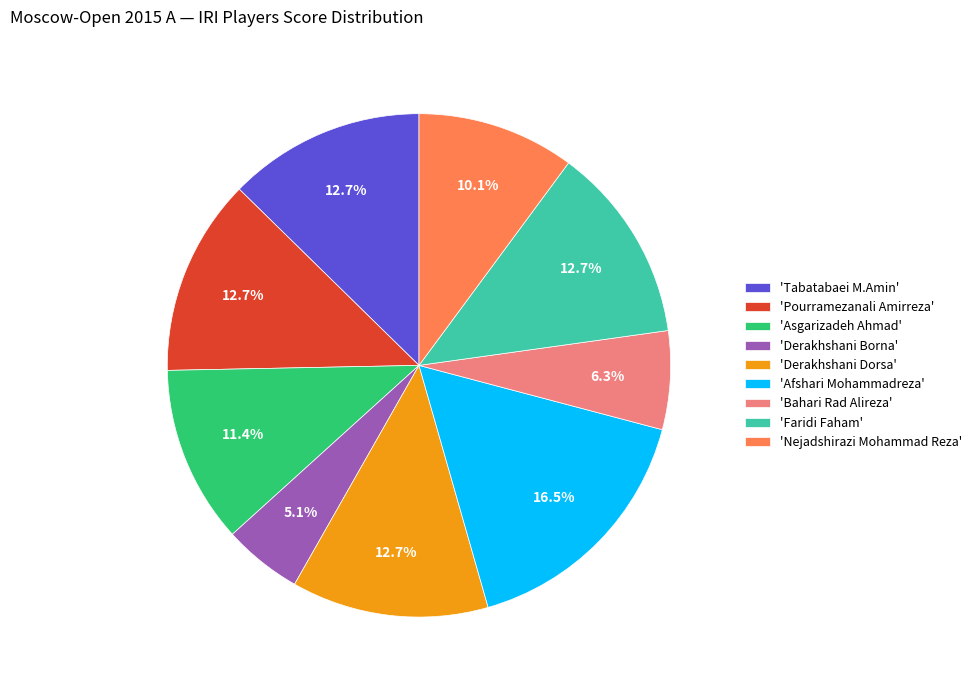

Approximately how many times larger is the value at 'Tabatabaei M.Amin' compared to 'Derakhshani Borna'?

2.5